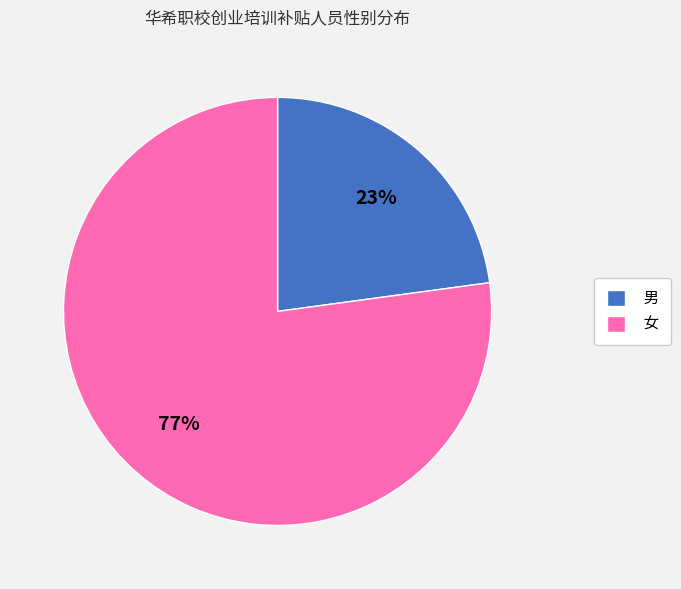

Is it true that 男 is 31% of the pie?

False